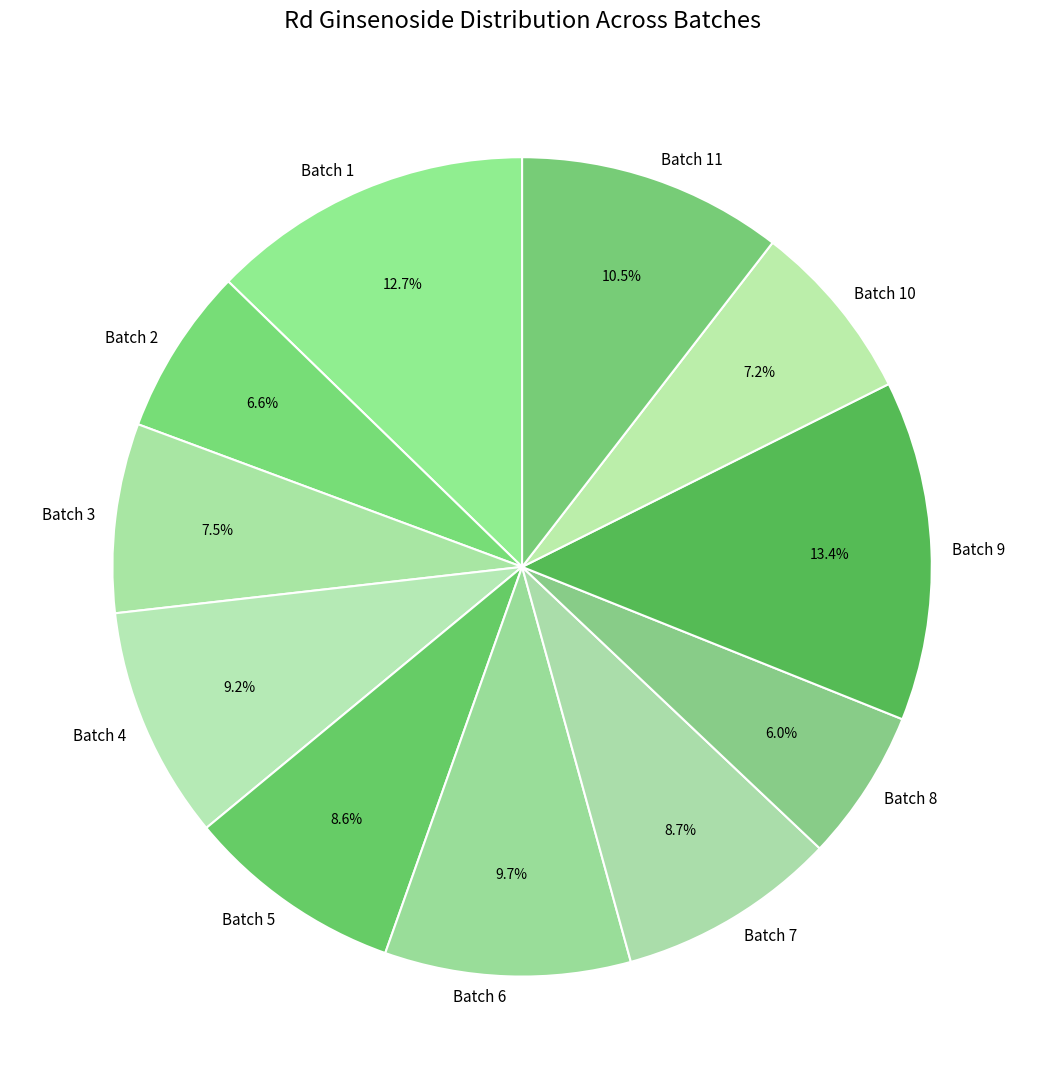

How many segments does this pie chart have?

11